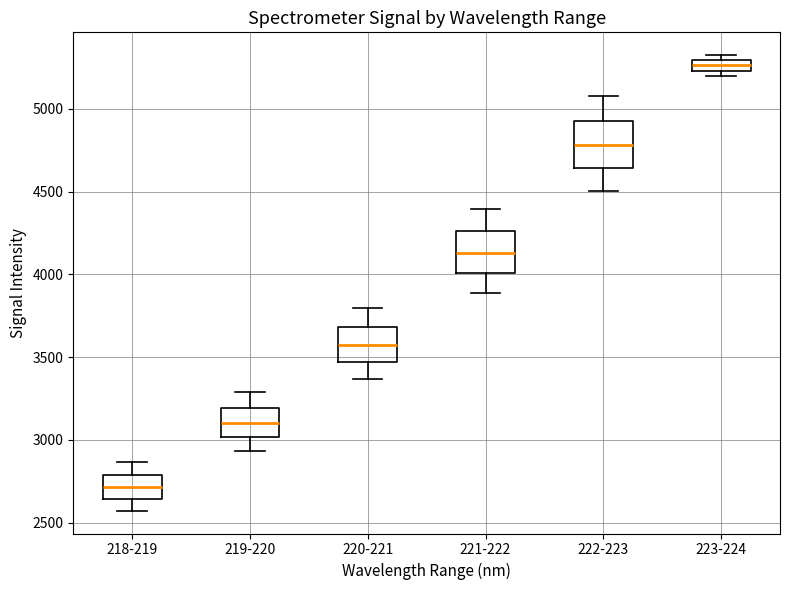

Where does the upper whisker of the box for 221-222 end on the y-axis? The values are not printed on the chart, so give them approximately, as read against the axis.

4400